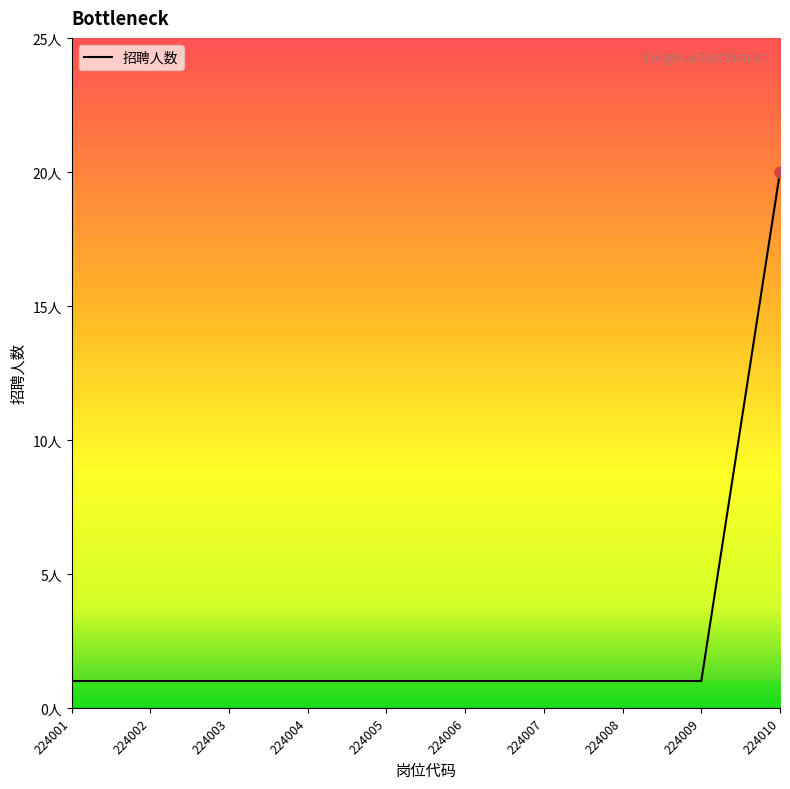

Where is the data nearest to the value 10?

224001